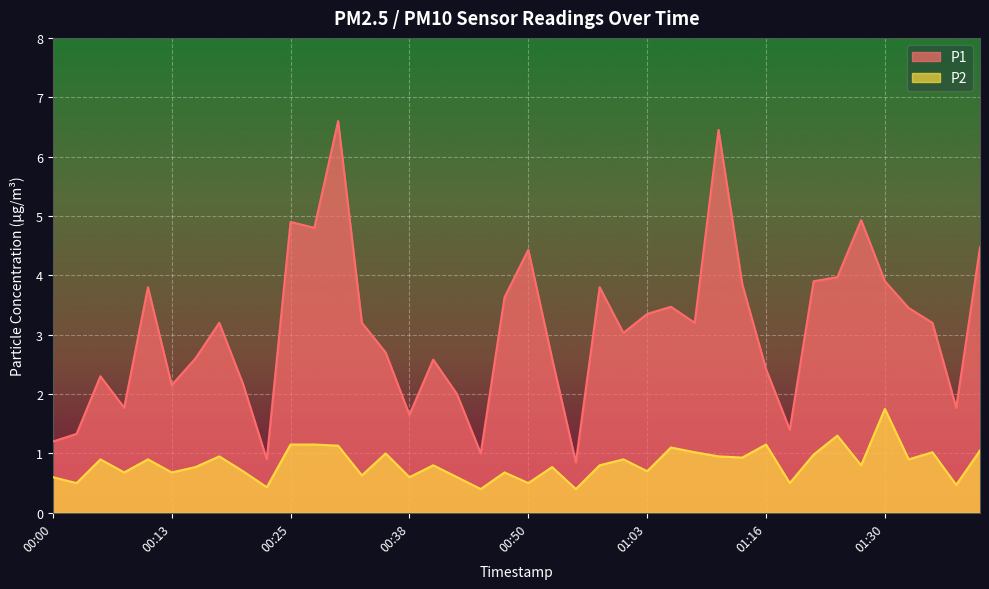

Reading left to right, extract all data points from this chart.

P1: 1.2	1.3	2.3	1.8	3.8	2.1	2.6	3.2	2.2	0.9	4.9	4.8	6.6	3.2	2.7	1.6	2.6	2.0	1.0	3.6	4.4	2.6	0.8	3.8	3.0	3.4	3.5	3.2	6.5	3.9	2.4	1.4	3.9	4.0	4.9	3.9	3.5	3.2	1.8	4.5
P2: 0.6	0.5	0.9	0.7	0.9	0.7	0.8	0.9	0.7	0.4	1.1	1.1	1.1	0.6	1.0	0.6	0.8	0.6	0.4	0.7	0.5	0.8	0.4	0.8	0.9	0.7	1.1	1.0	0.9	0.9	1.1	0.5	1.0	1.3	0.8	1.8	0.9	1.0	0.5	1.1